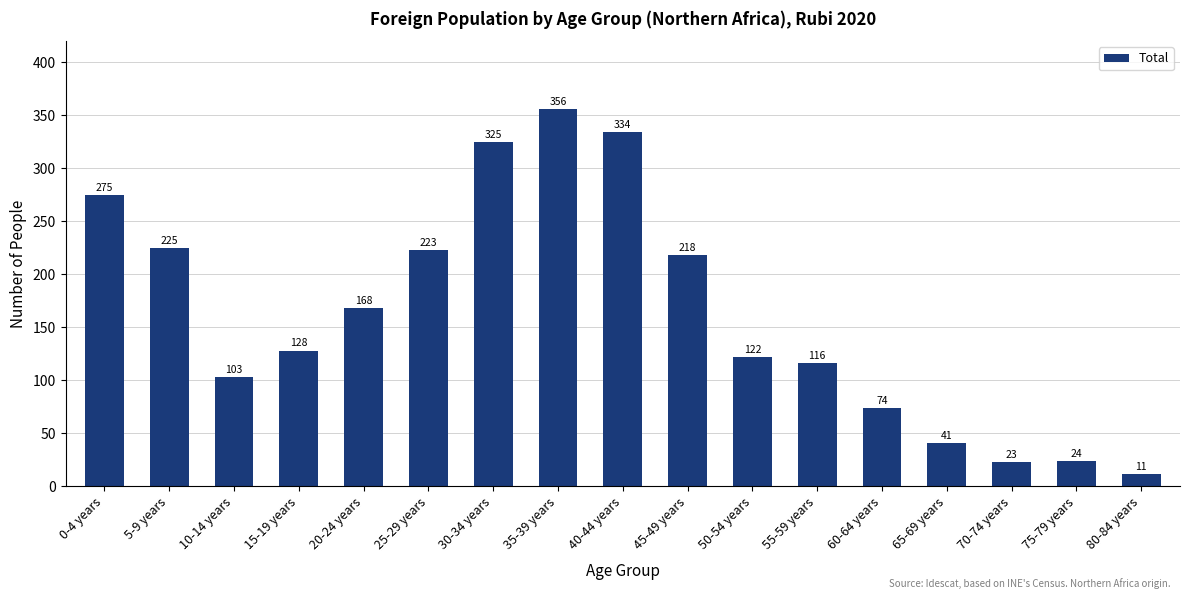

What is the change in value from 15-19 years to 30-34 years?

+197